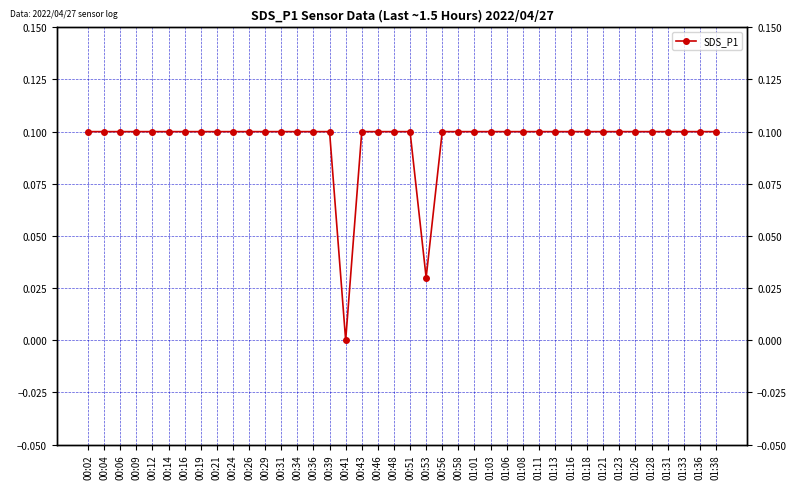

Is it true that the value at 01:08 is 0.2?

False